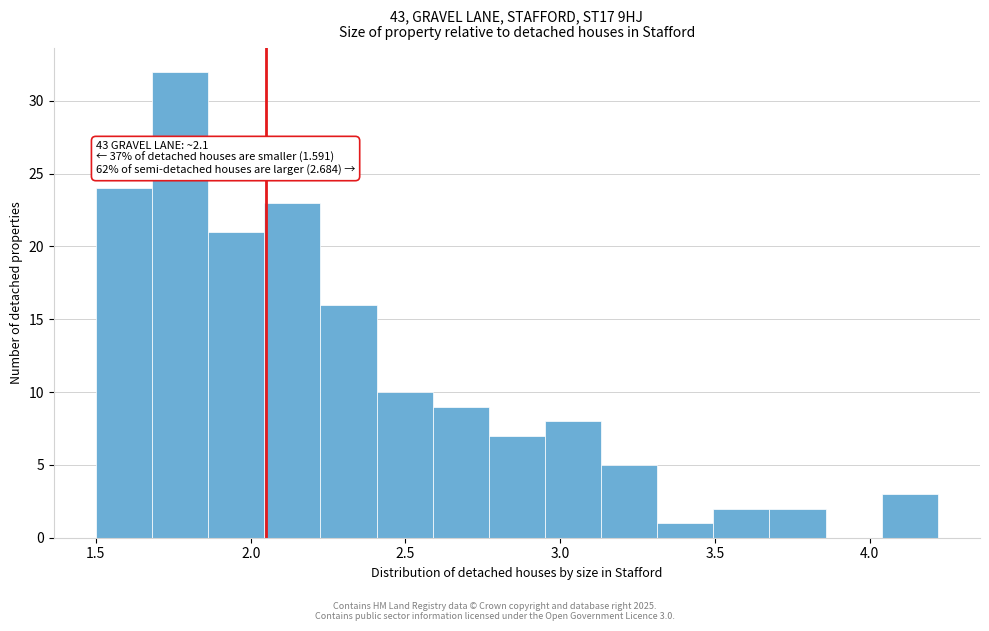

Around what value on the x-axis is the tallest bar? Give the approximate position of its centre, as read against the axis.

1.75